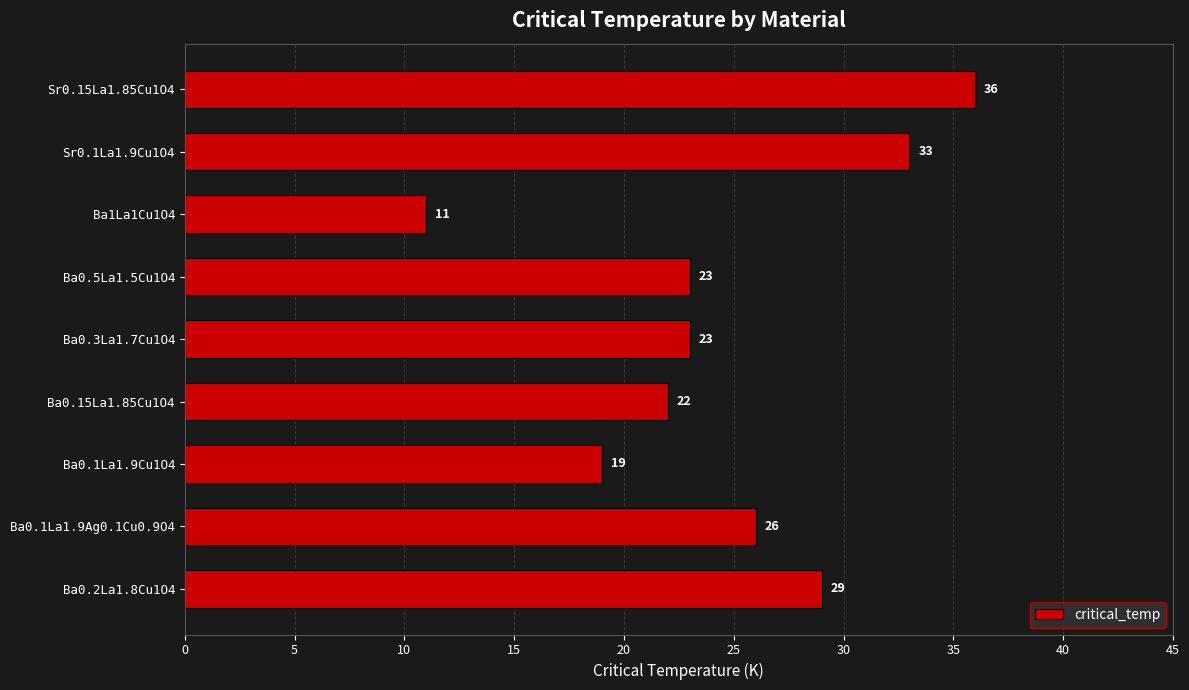

What is the sum of all values?

222